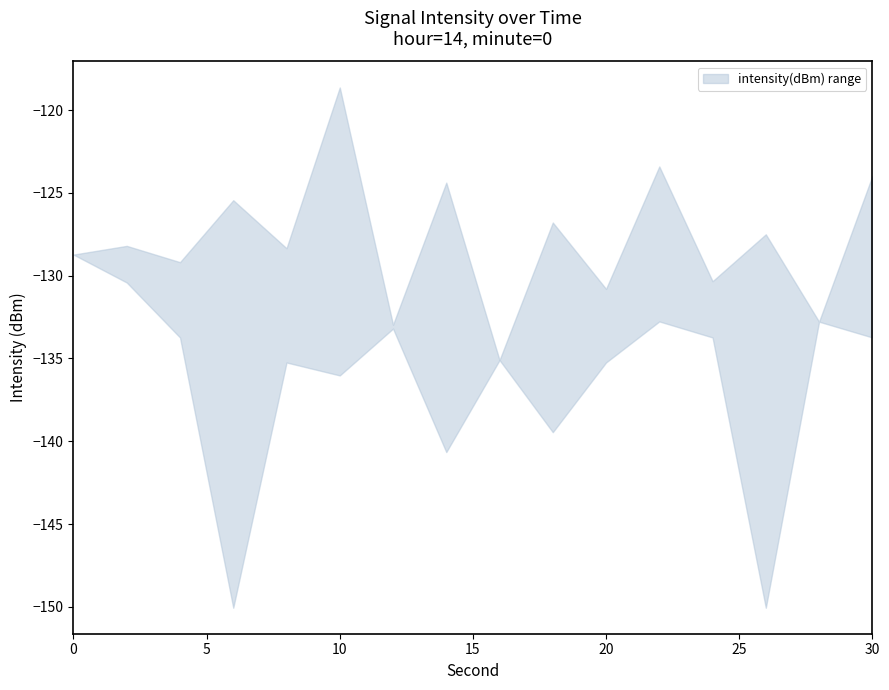

At which category does the chart reach its peak across all series?

10